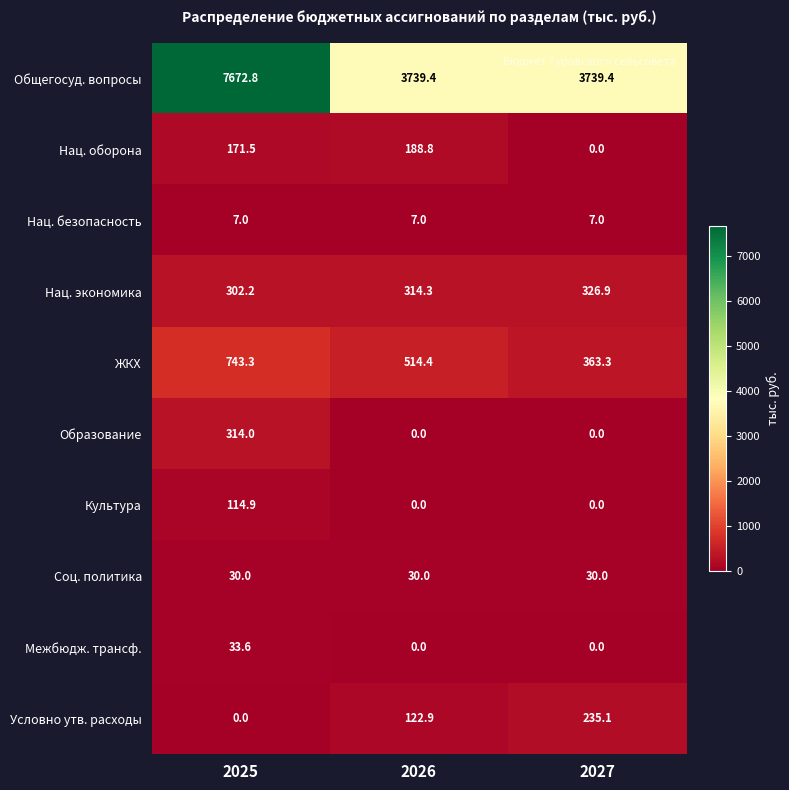

Which series has the largest range (max minus min)?

Общегосуд. вопросы